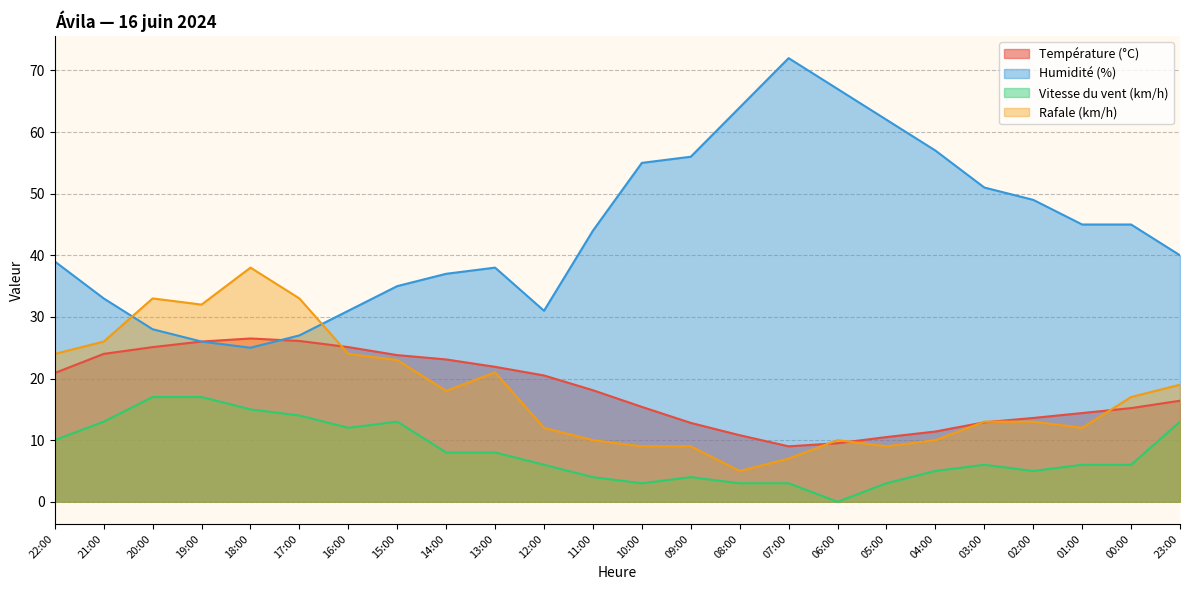

How many interior local peaks does the Vitesse du vent (km/h) series have?

3